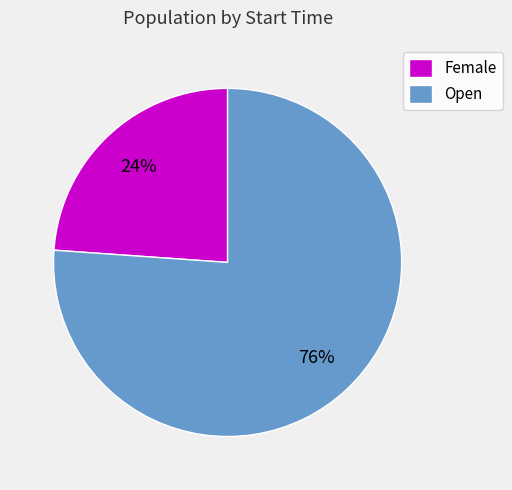

Rank the categories by value from highest to lowest.

Open, Female